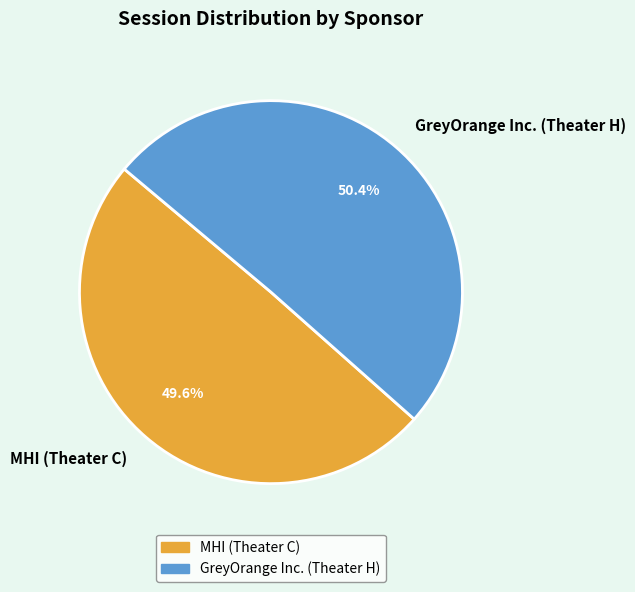

What is the ratio of the value at GreyOrange Inc. (Theater H) to the value at MHI (Theater C)?

1.0